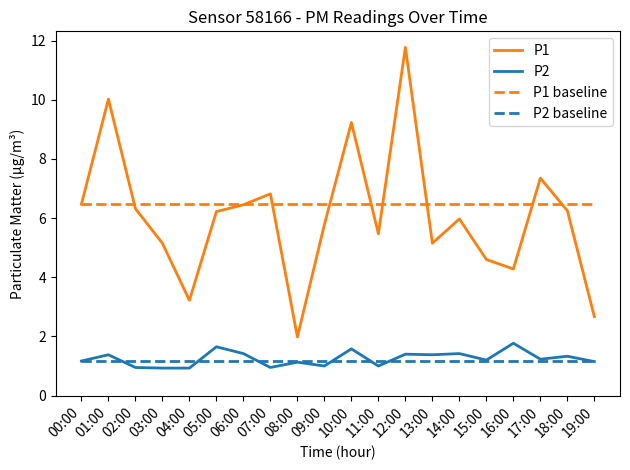

Rank the series by their maximum value, from highest to lowest.

P1, P1 baseline, P2, P2 baseline